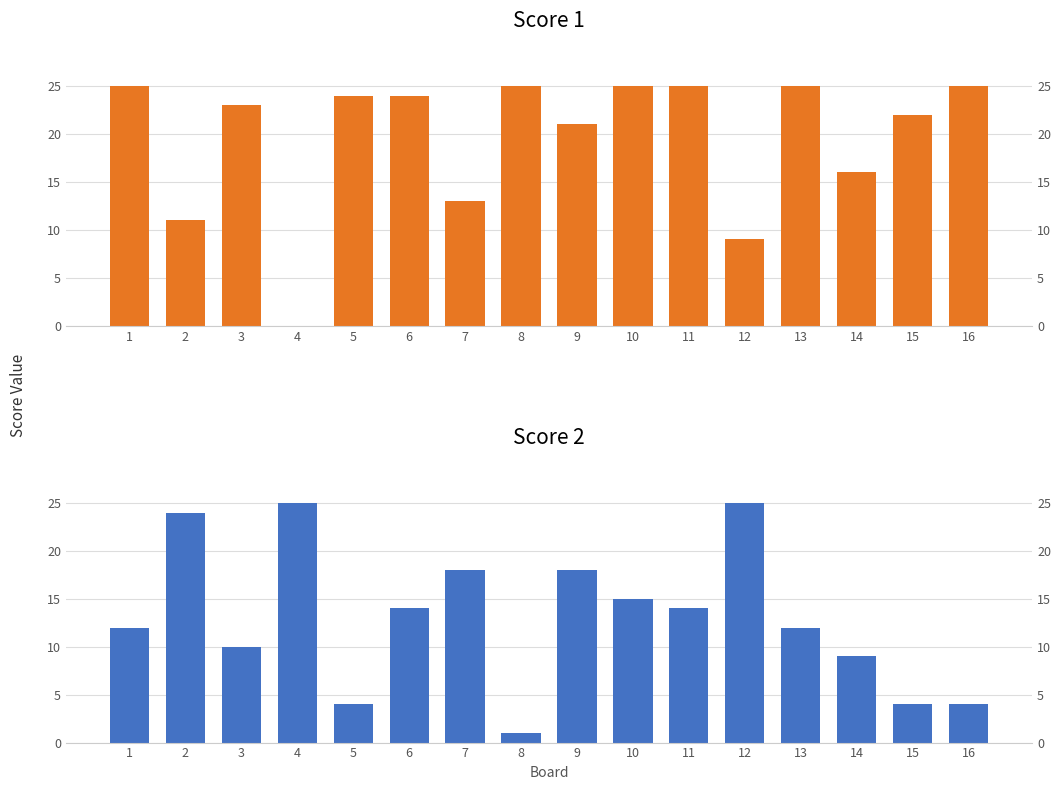

How many data points in Score 1 are above 24?

6